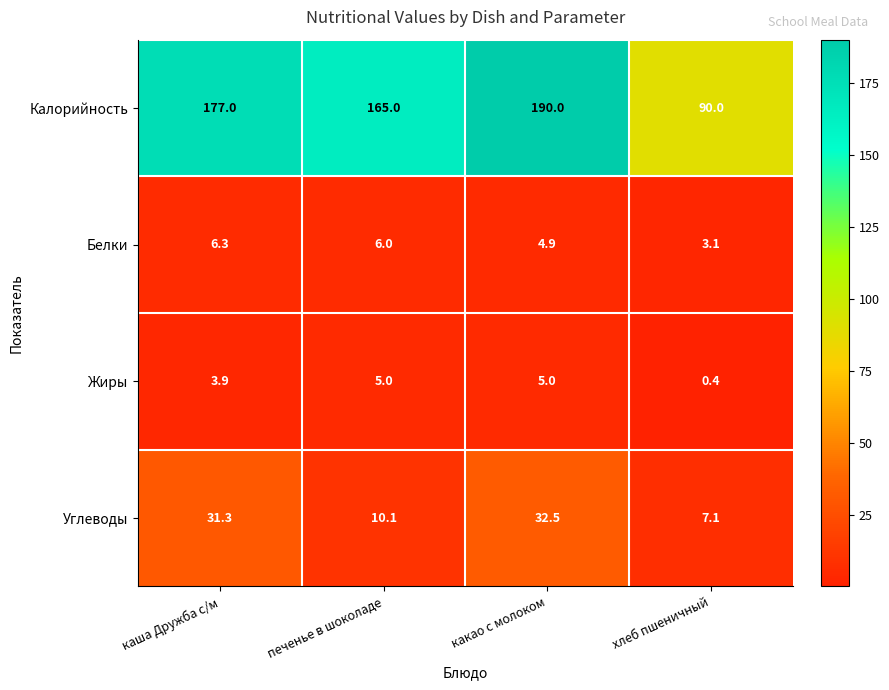

True or false: Калорийность has a value of 165.0 at печенье в шоколаде.

True